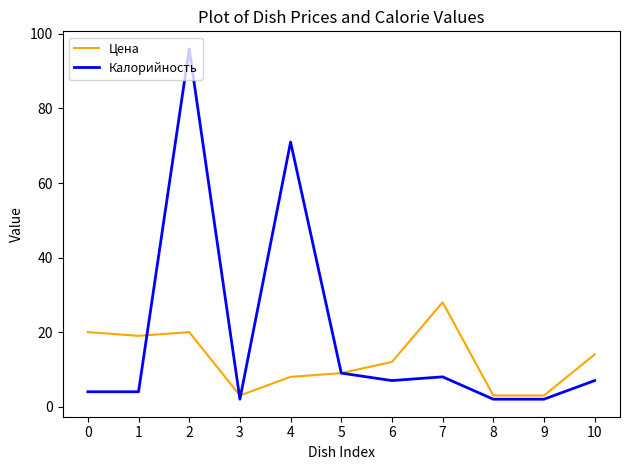

How many series are shown in this chart?

2